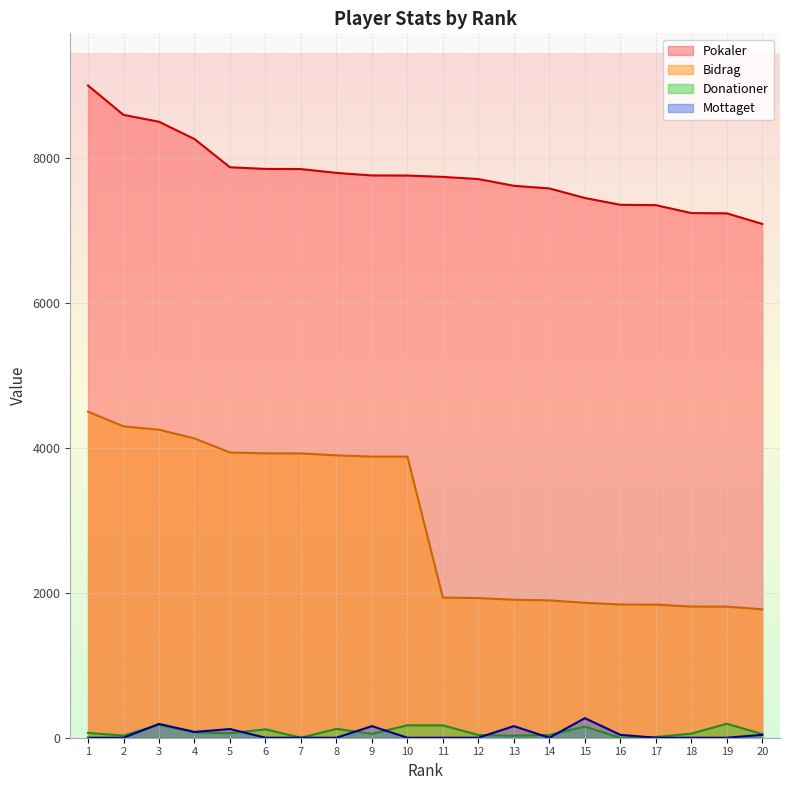

Where is Mottaget nearest to the value 135?

5